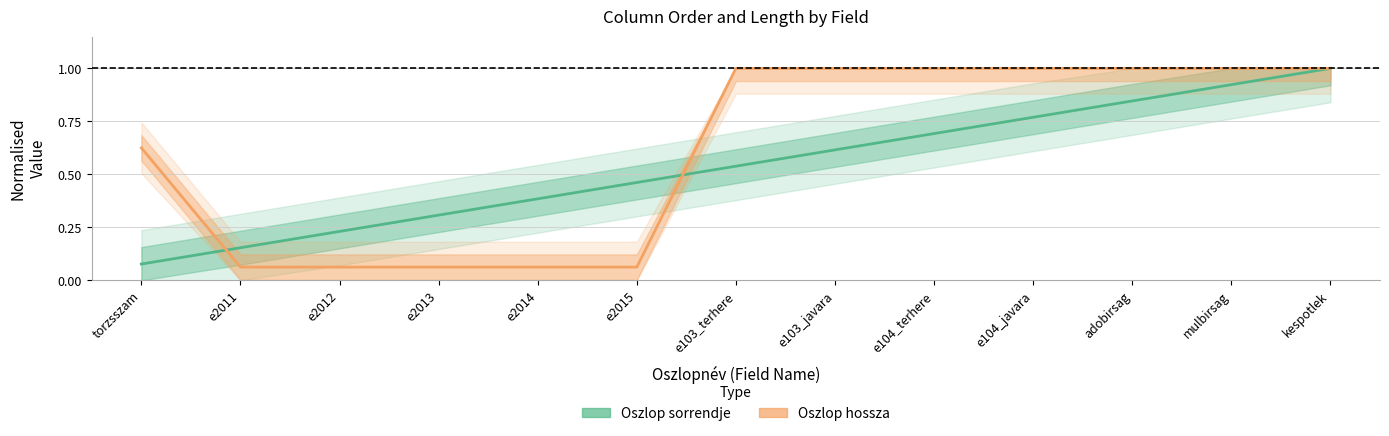

Between e2011 and e103_javara, which is larger?

e103_javara